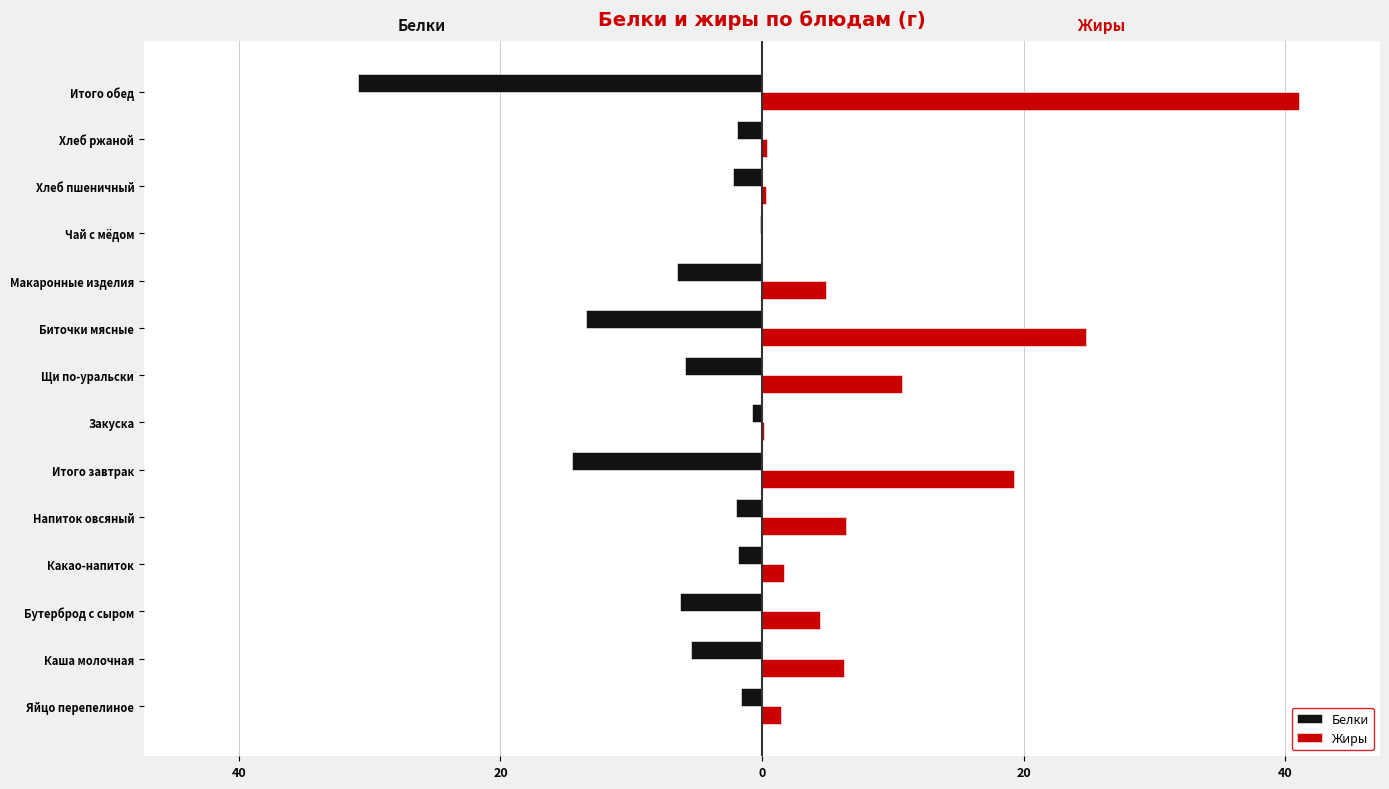

Which series has the widest spread of values?

Жиры